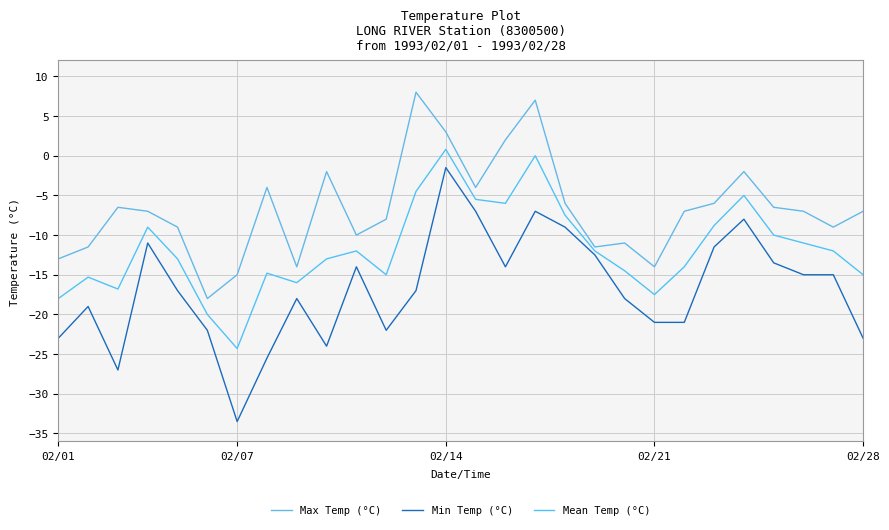

What is the highest value of the Max Temp (°C) series?

8.0